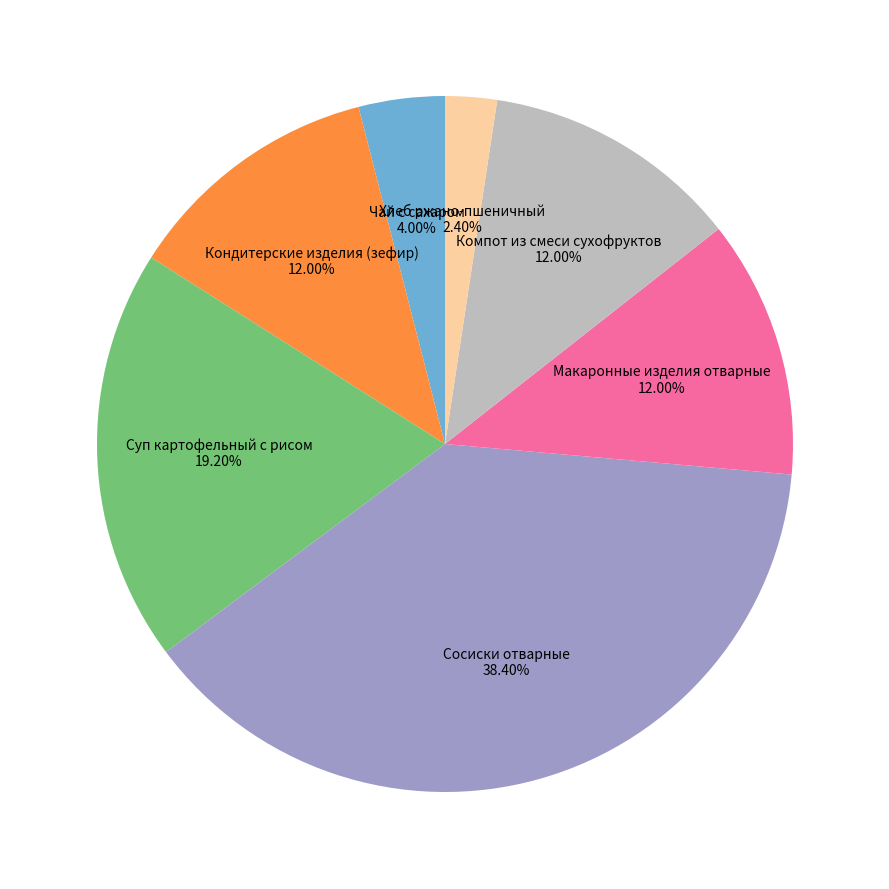

What percentage is NOT represented by Суп картофельный с рисом?

80.8%